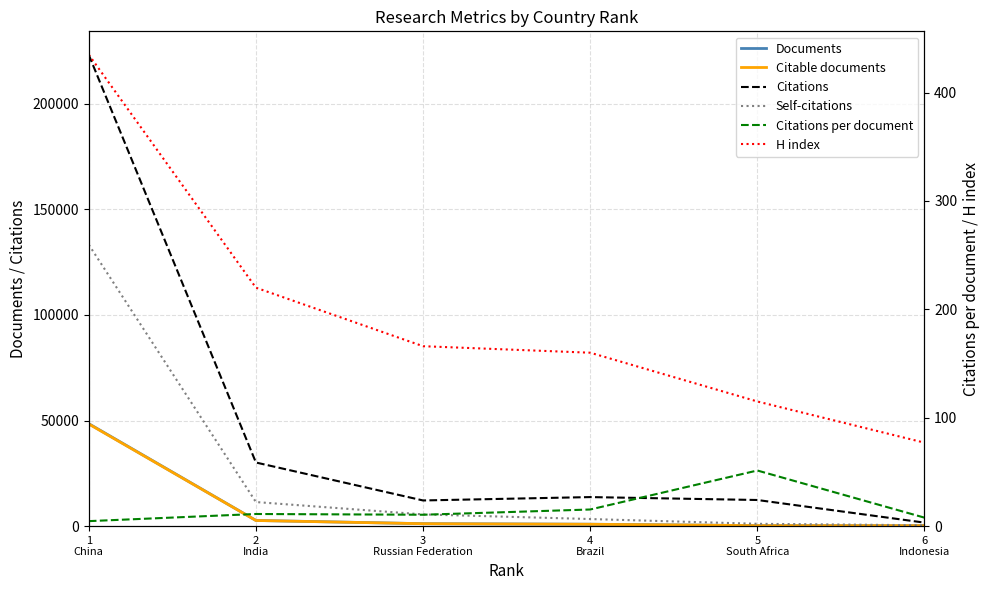

Reading left to right, what are all the values shown in this chart?

Documents: 1
China=48491.0	2
India=2692.0	3
Russian Federation=1157.0	4
Brazil=896.0	5
South Africa=241.0	6
Indonesia=212.0
Citable documents: 1
China=48343.0	2
India=2666.0	3
Russian Federation=1142.0	4
Brazil=879.0	5
South Africa=238.0	6
Indonesia=210.0
Citations: 1
China=223095.0	2
India=30114.0	3
Russian Federation=12149.0	4
Brazil=13748.0	5
South Africa=12368.0	6
Indonesia=1658.0
Self-citations: 1
China=133234.0	2
India=11397.0	3
Russian Federation=5540.0	4
Brazil=3352.0	5
South Africa=1100.0	6
Indonesia=409.0
Citations per document: 1
China=4.6	2
India=11.2	3
Russian Federation=10.5	4
Brazil=15.3	5
South Africa=51.3	6
Indonesia=7.8
H index: 1
China=435.0	2
India=220.0	3
Russian Federation=166.0	4
Brazil=160.0	5
South Africa=115.0	6
Indonesia=77.0